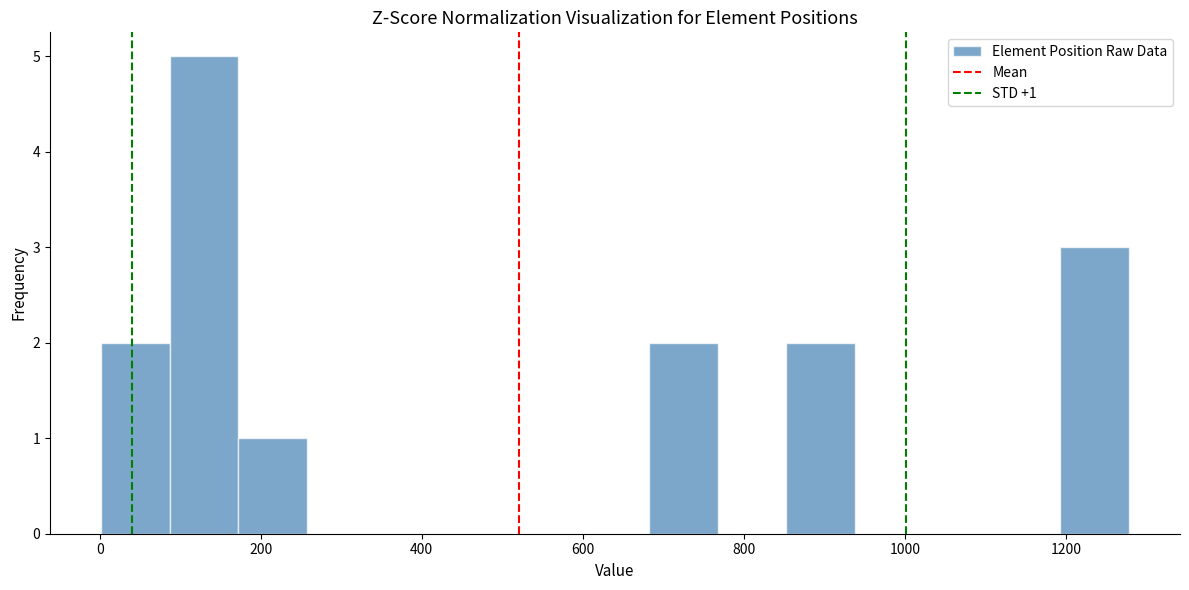

Which range on the x-axis has the tallest bar?

80 to 180